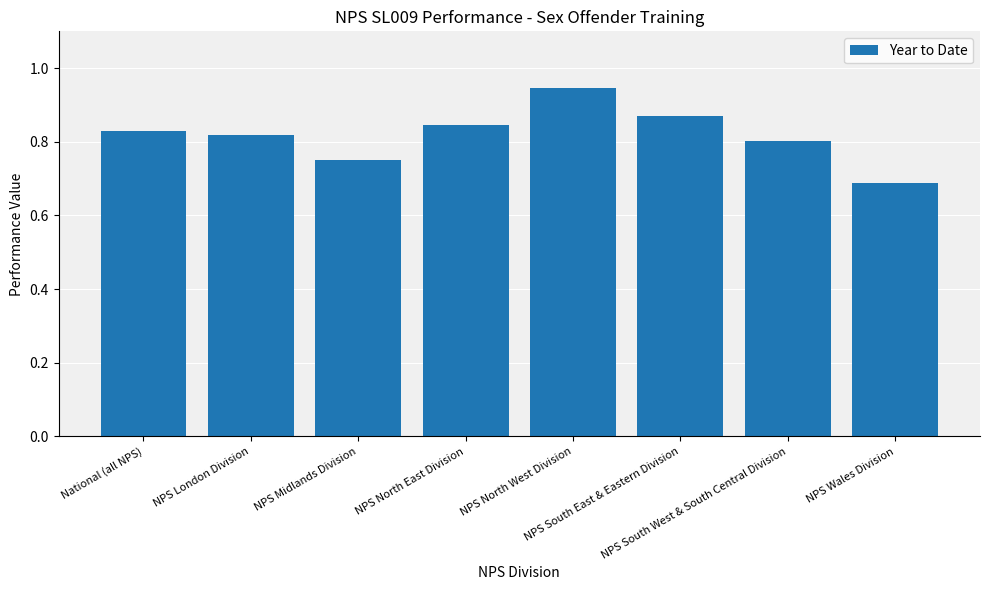

The chart shows a value of 1.4 at NPS North East Division. True or false?

False